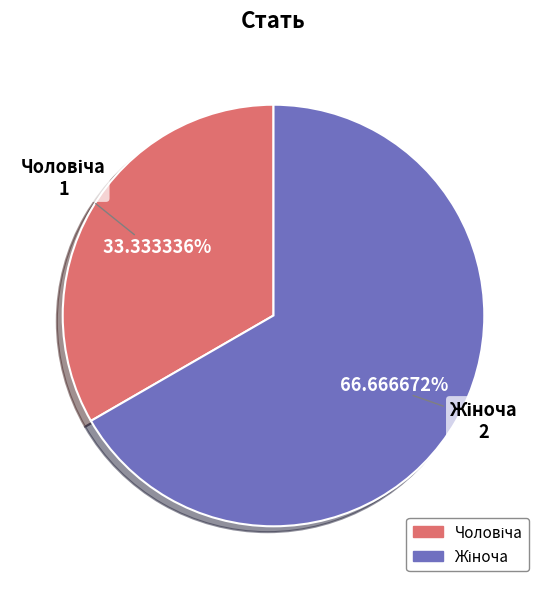

Is there any slice that represents more than half of the pie?

Yes